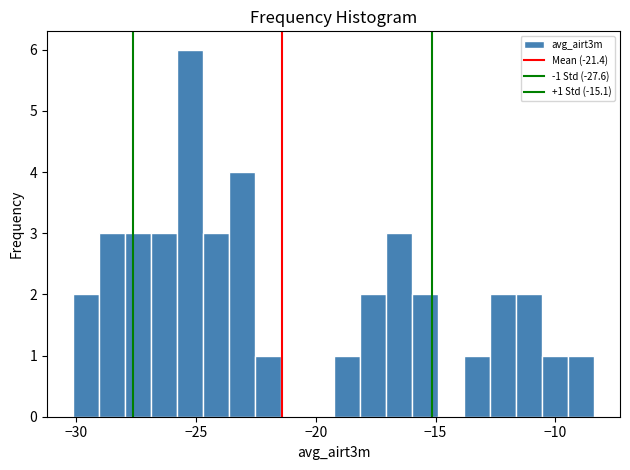

Around what value on the x-axis is the tallest bar? Give the approximate position of its centre, as read against the axis.

-25.0